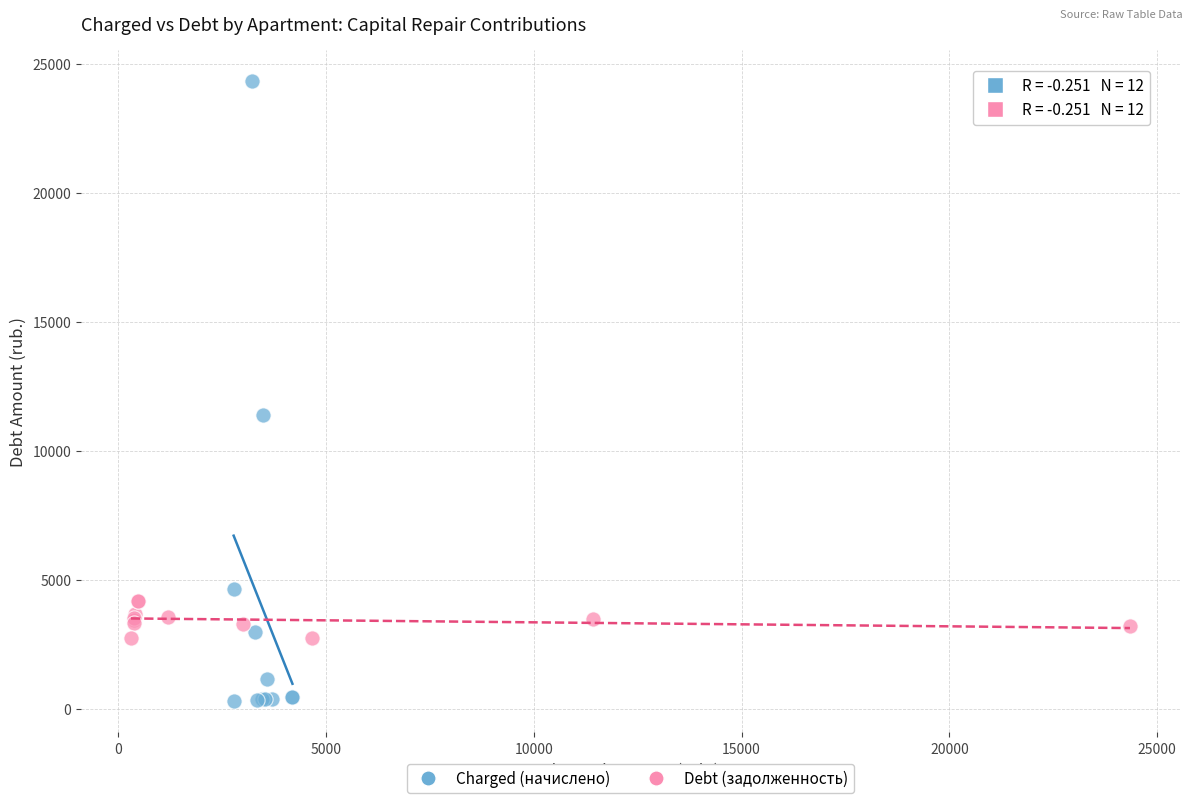

What are all the series names shown in the legend?

Charged (начислено), Debt (задолженность)